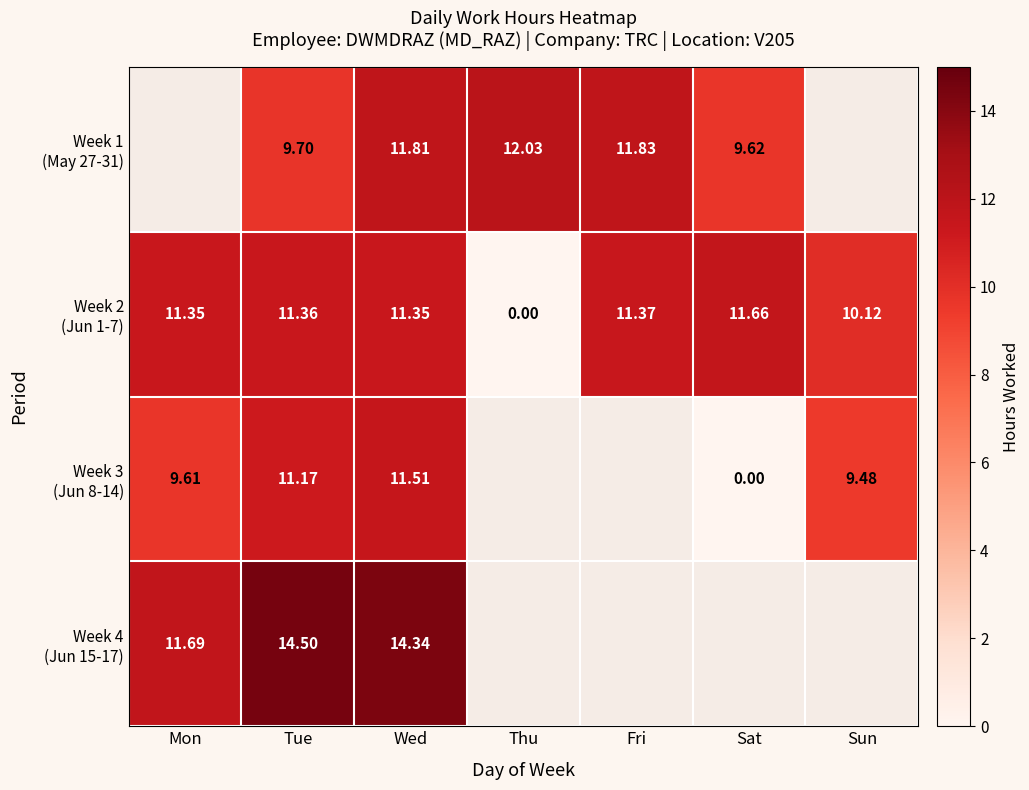

Rank the series at Sun from highest to lowest value.

Week 1 (May 27-31), Week 2 (Jun 1-7), Week 3 (Jun 8-14), Week 4 (Jun 15-17)